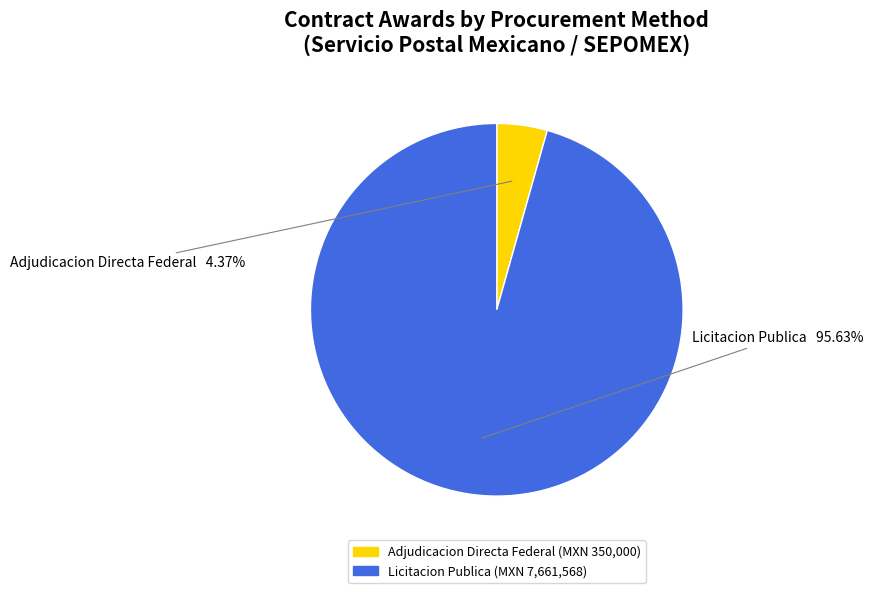

How many segments does this pie chart have?

2